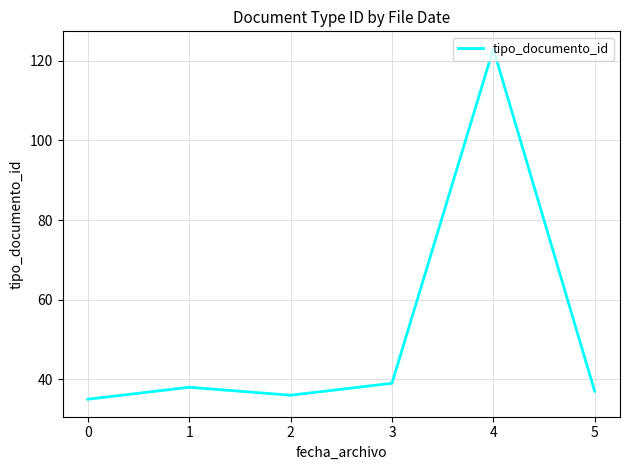

What is the change in value from 0 to 1?

+3